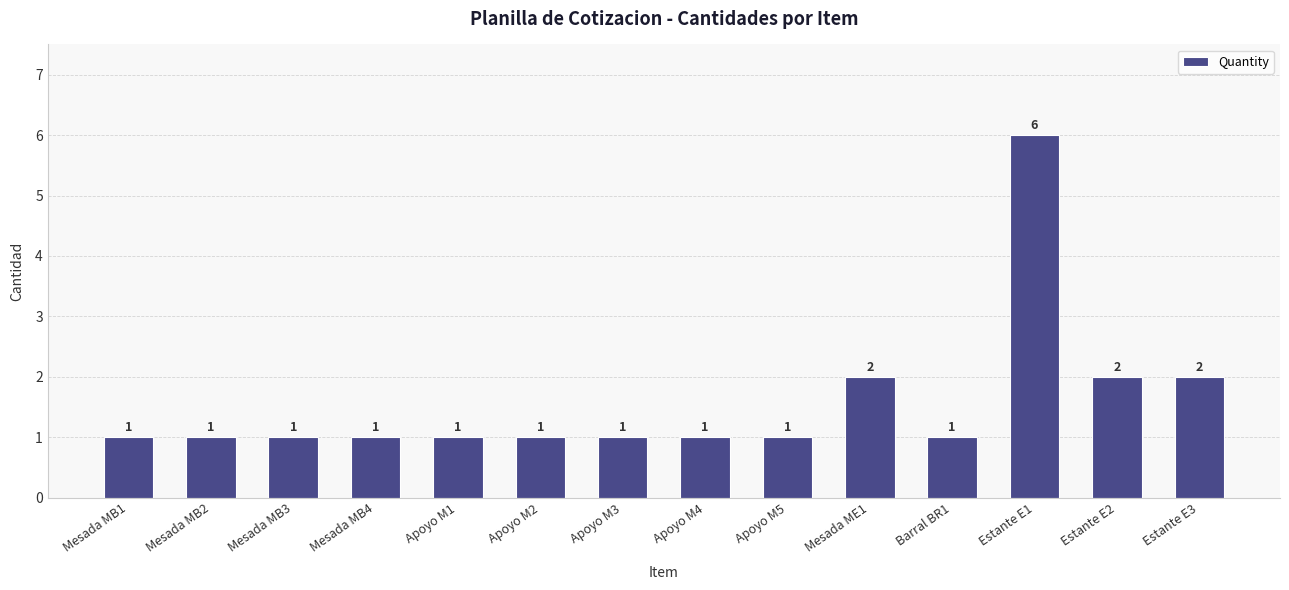

What is the sum of all values?

22